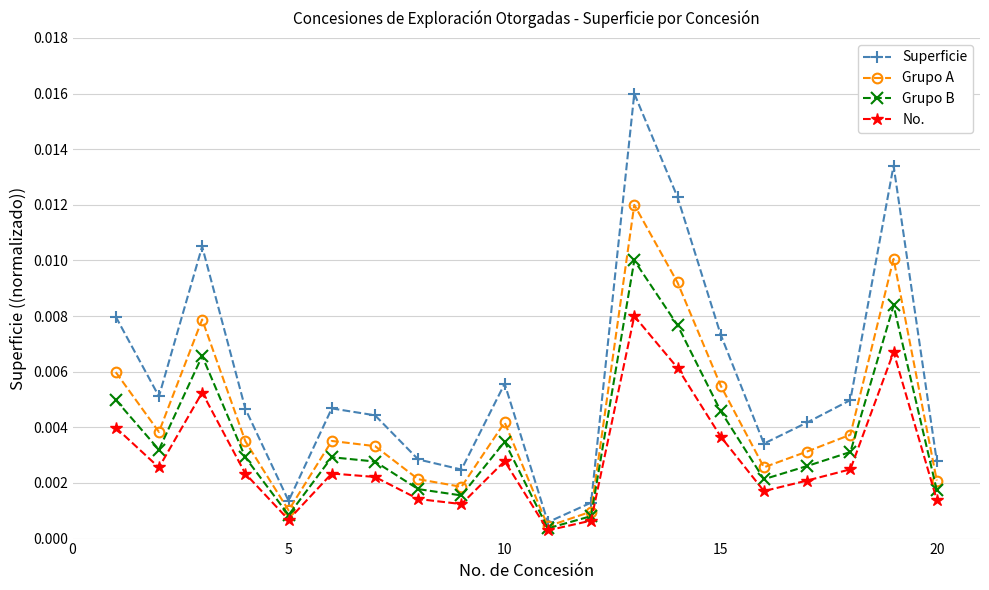

Rank the series by their maximum value, from lowest to highest.

No., Grupo B, Grupo A, Superficie